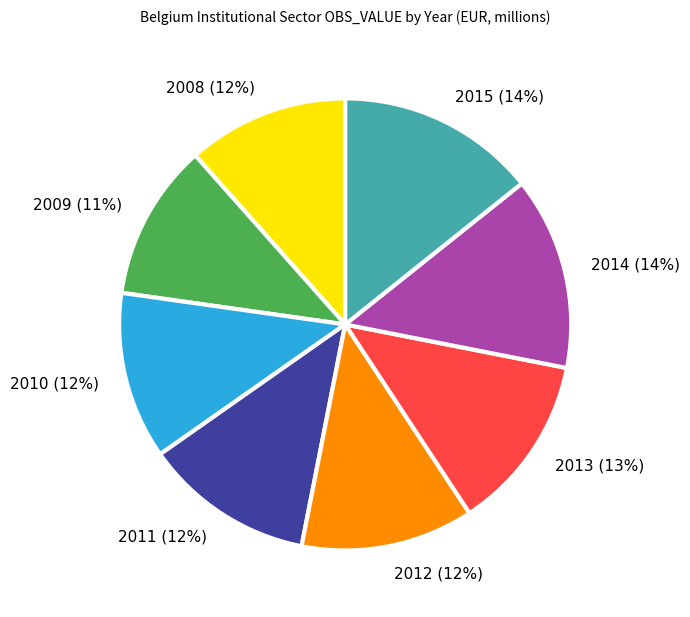

Does 2012 account for over 50% of the chart?

No